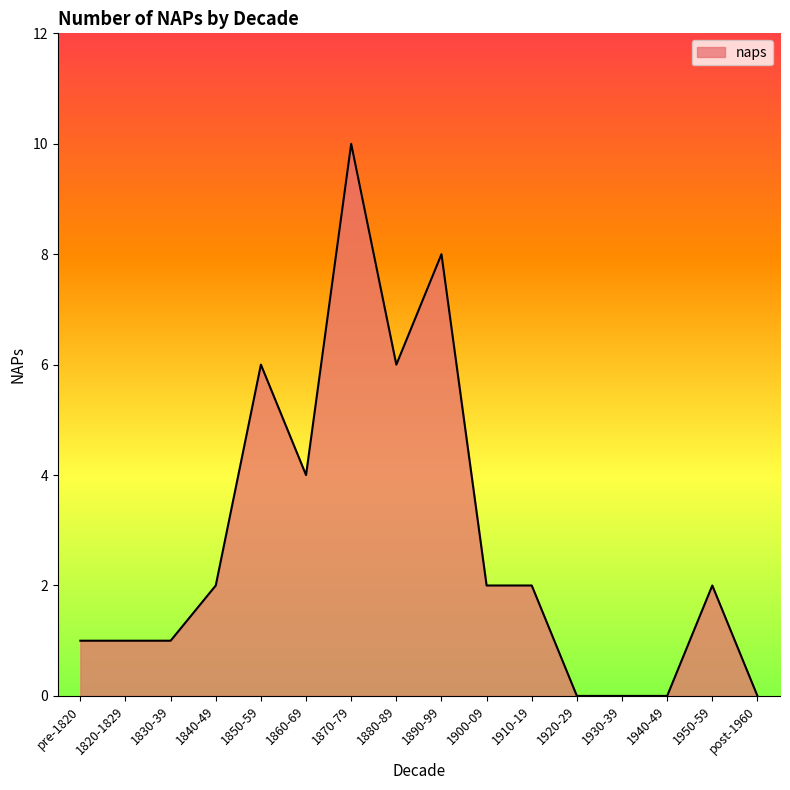

The value at 1850-59 is 6. True or false?

True